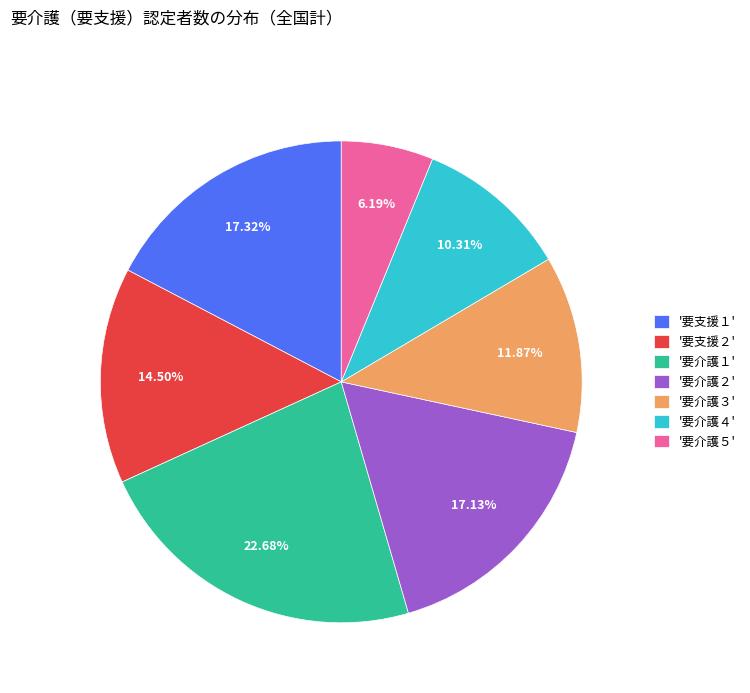

Count the number of slices in the pie.

7